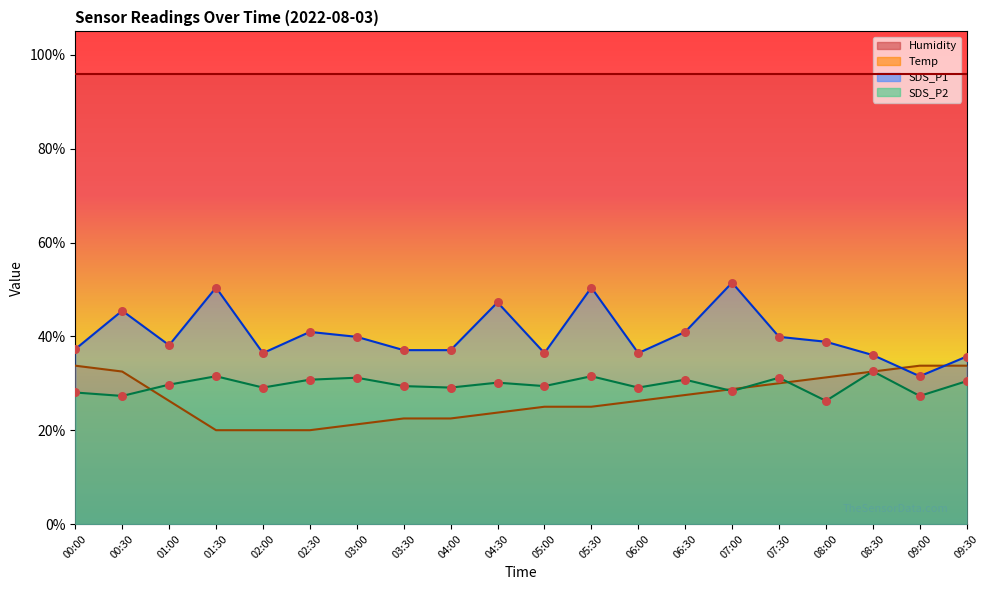

Which series contains the highest Y value?

SDS_P1